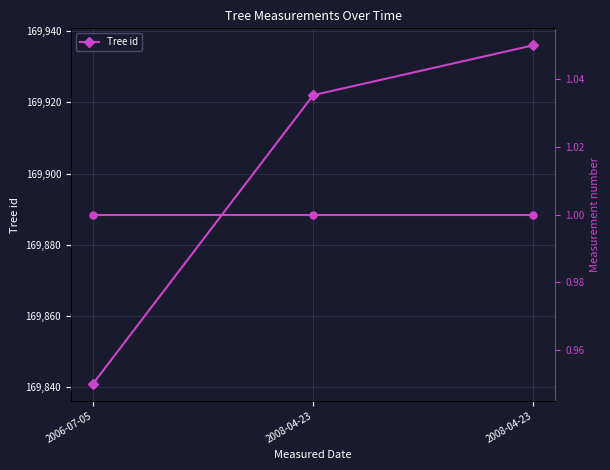

Rank the series by their average value, from lowest to highest.

Measurement number, Tree id